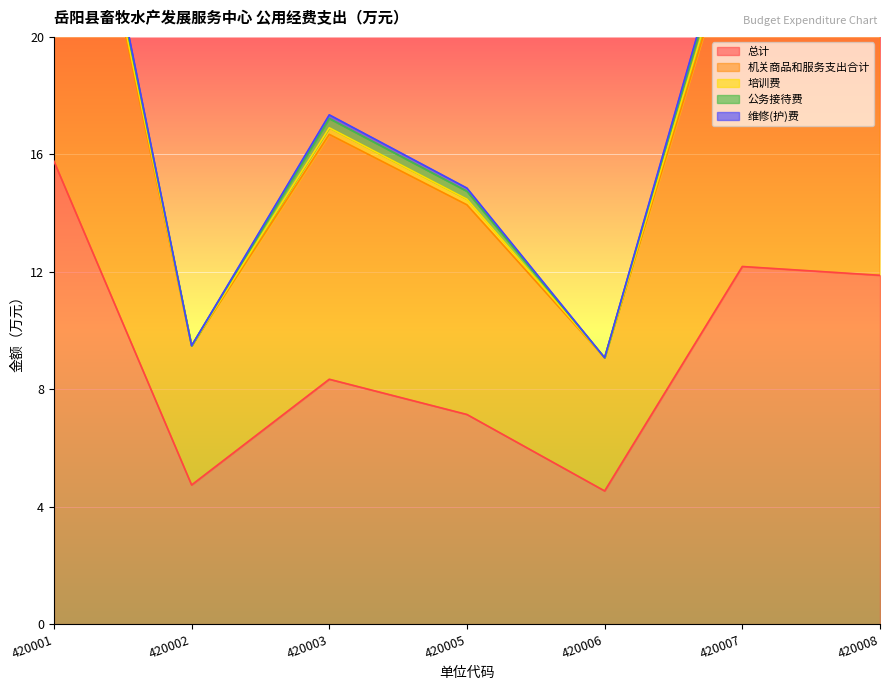

What is the difference between the maximum and minimum values in the 维修(护)费 series?

0.2